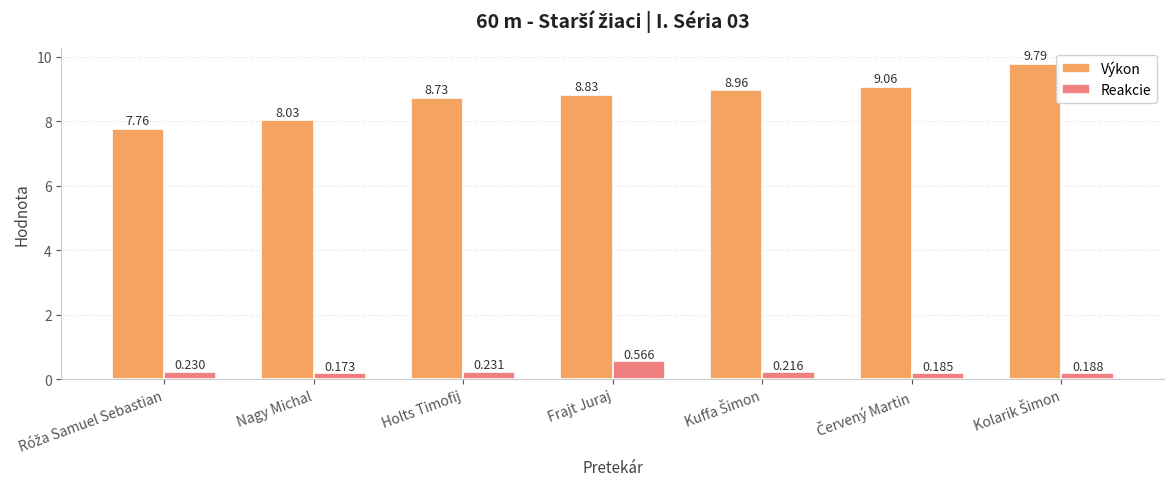

How many distinct data groups are displayed?

2